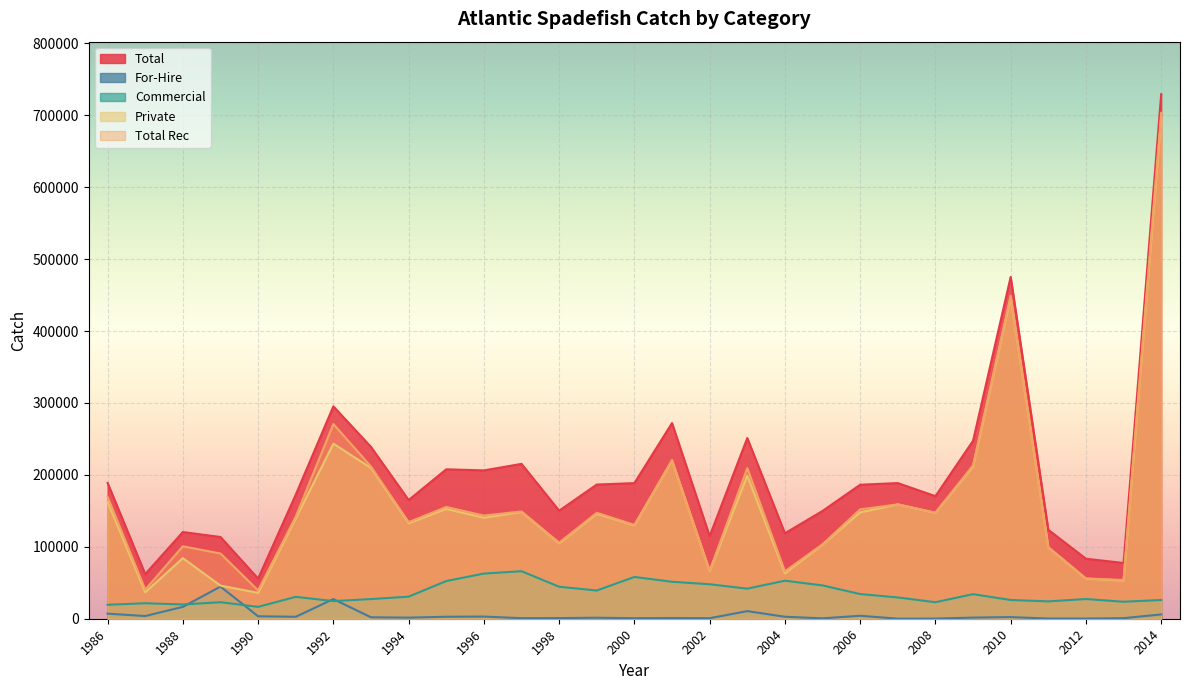

What is the value of the Commercial point at the 13th from the left?

44436.0